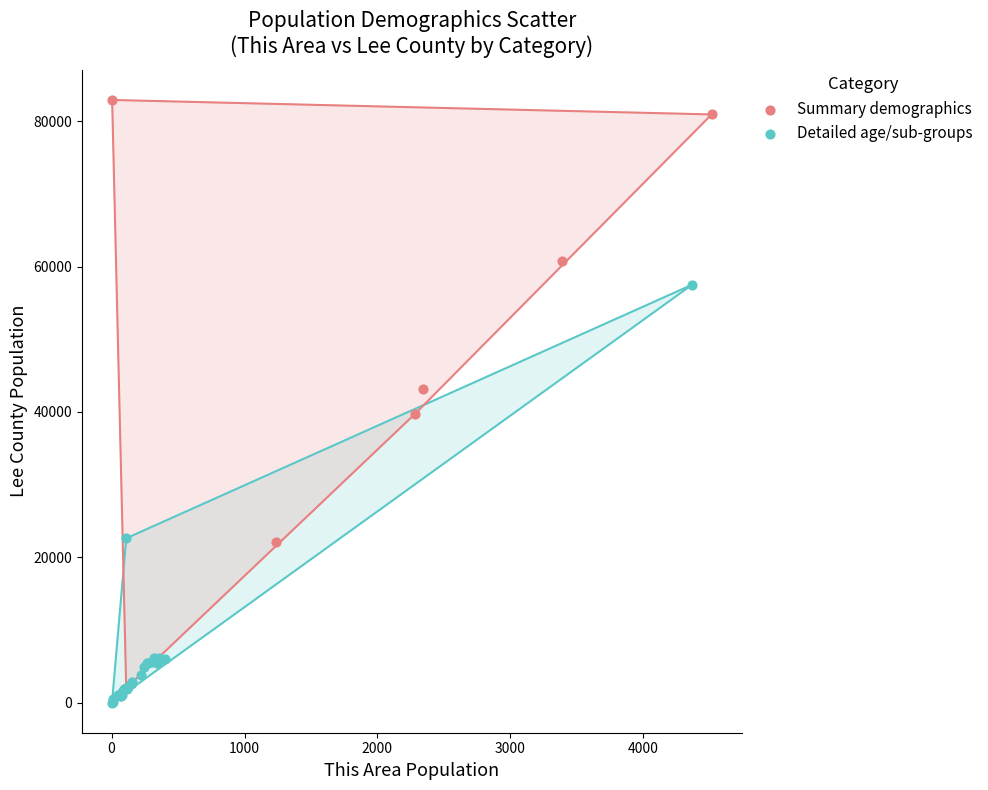

Which series has the largest Y range (max minus min)?

Summary demographics